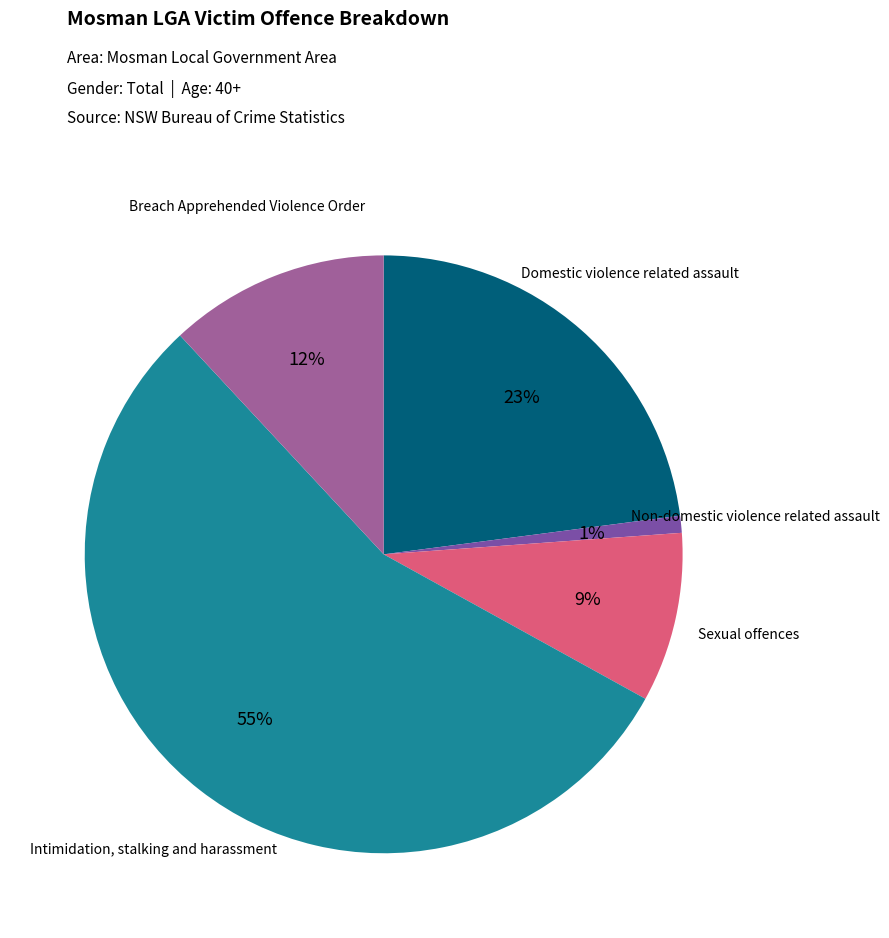

How many slices are in this pie chart?

5